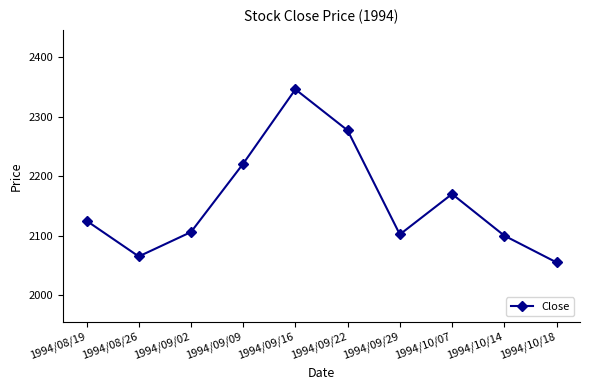

How many series are shown in this chart?

1